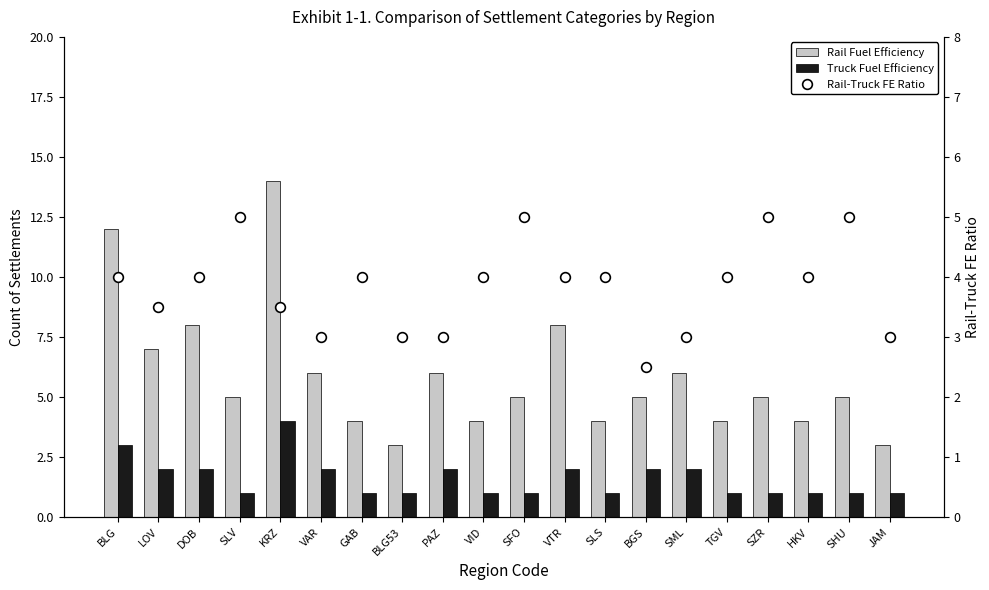

Count the number of data series in this chart.

3